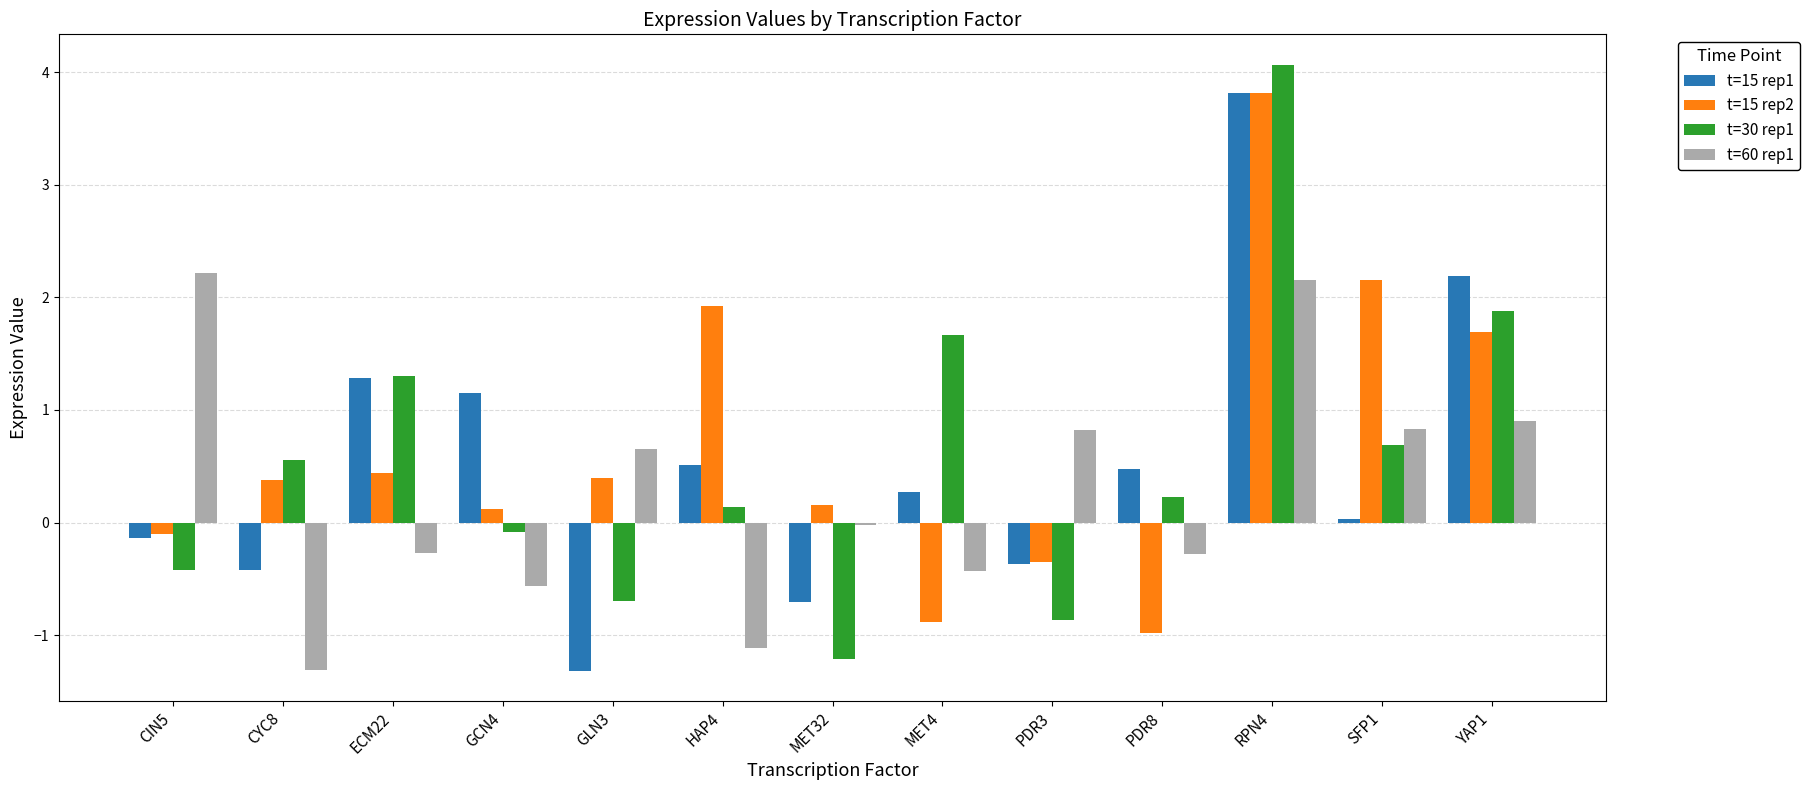

Which series changed the most between CYC8 and HAP4?

t=15 rep2